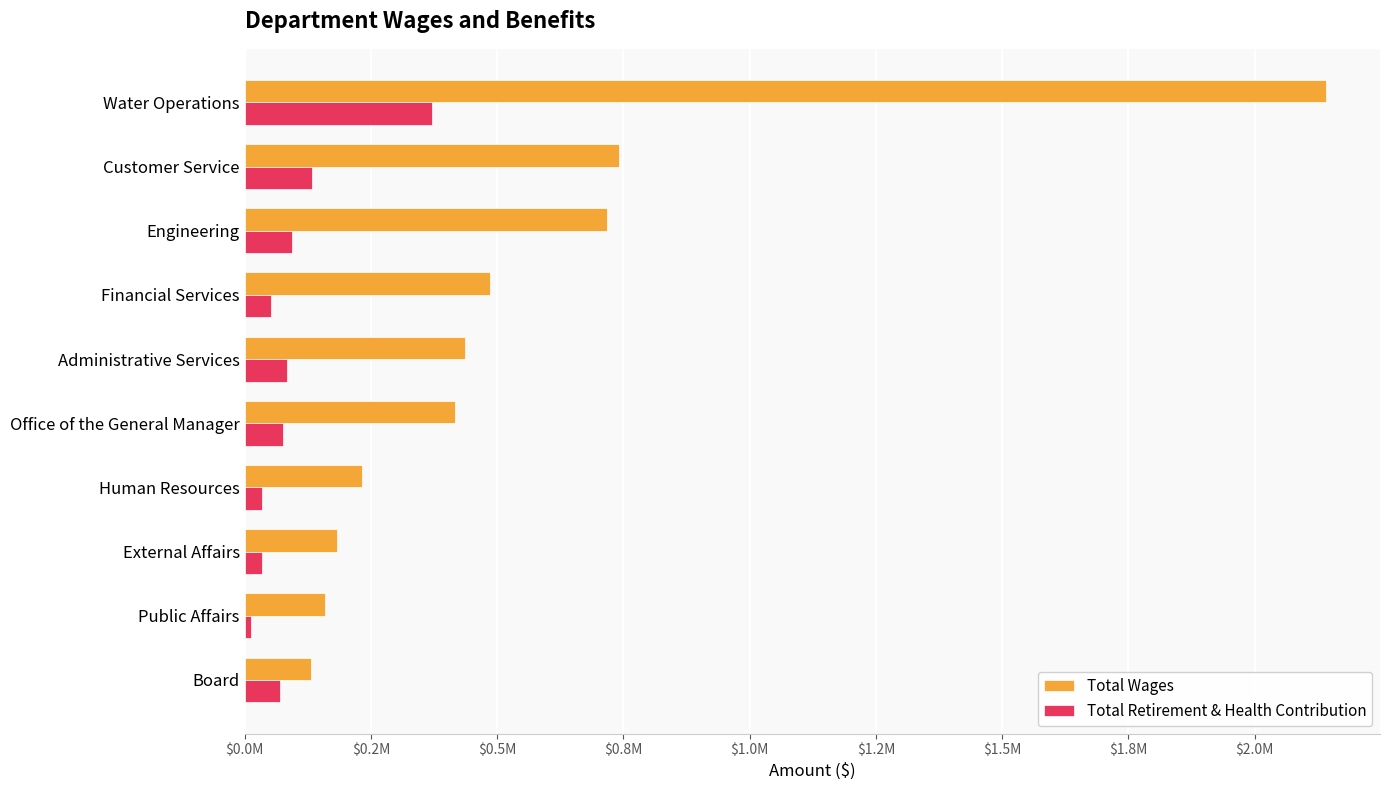

What are all the series names shown in the legend?

Total Wages, Total Retirement & Health Contribution